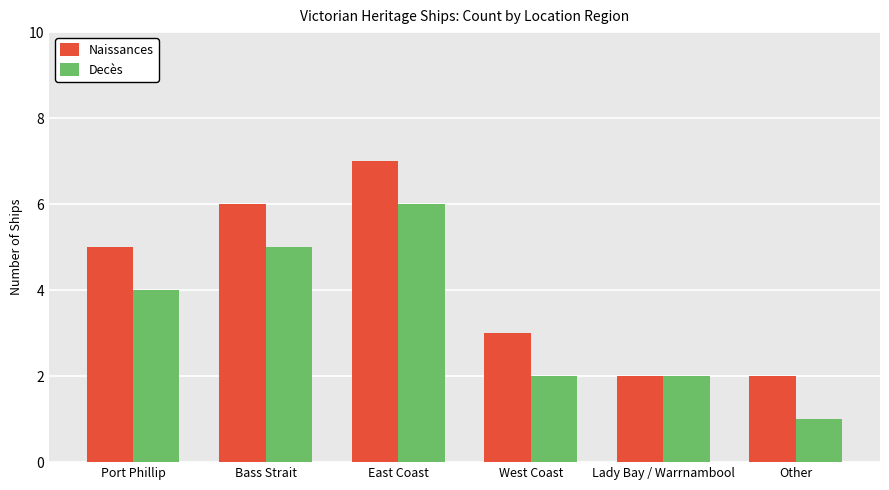

Count the number of categories in the chart.

6